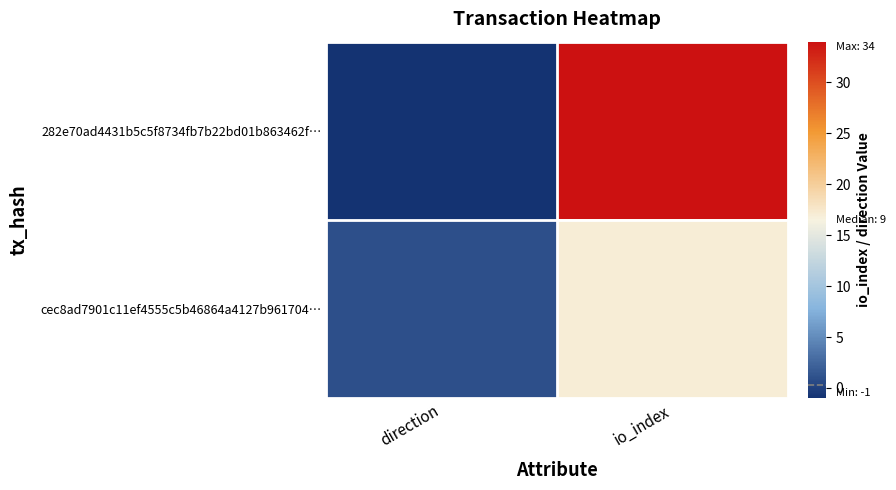

What is the greatest value displayed?

34